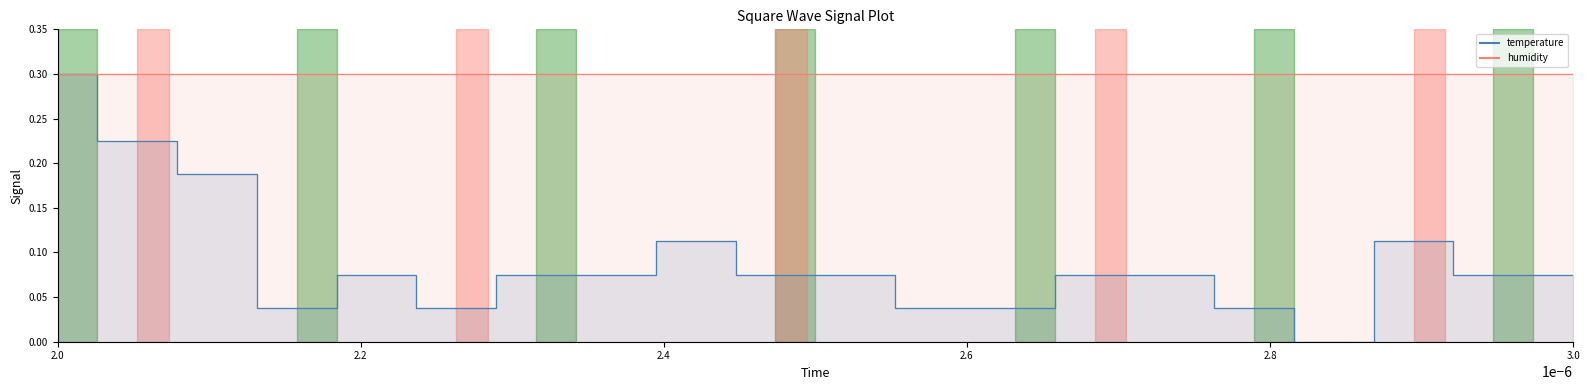

Count the number of values greater than 0.

19